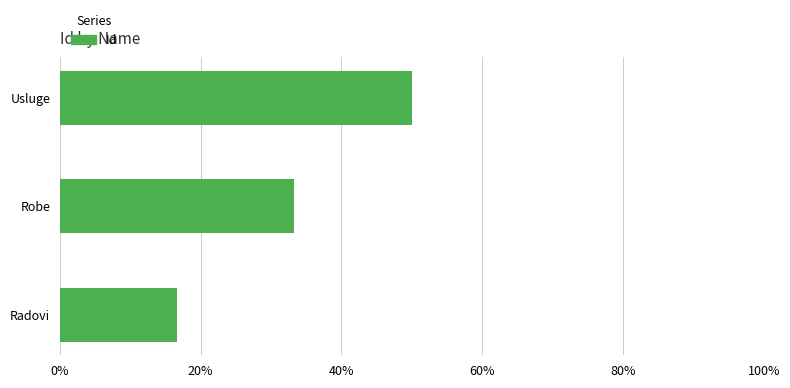

Rank the categories by value from highest to lowest.

Usluge, Robe, Radovi